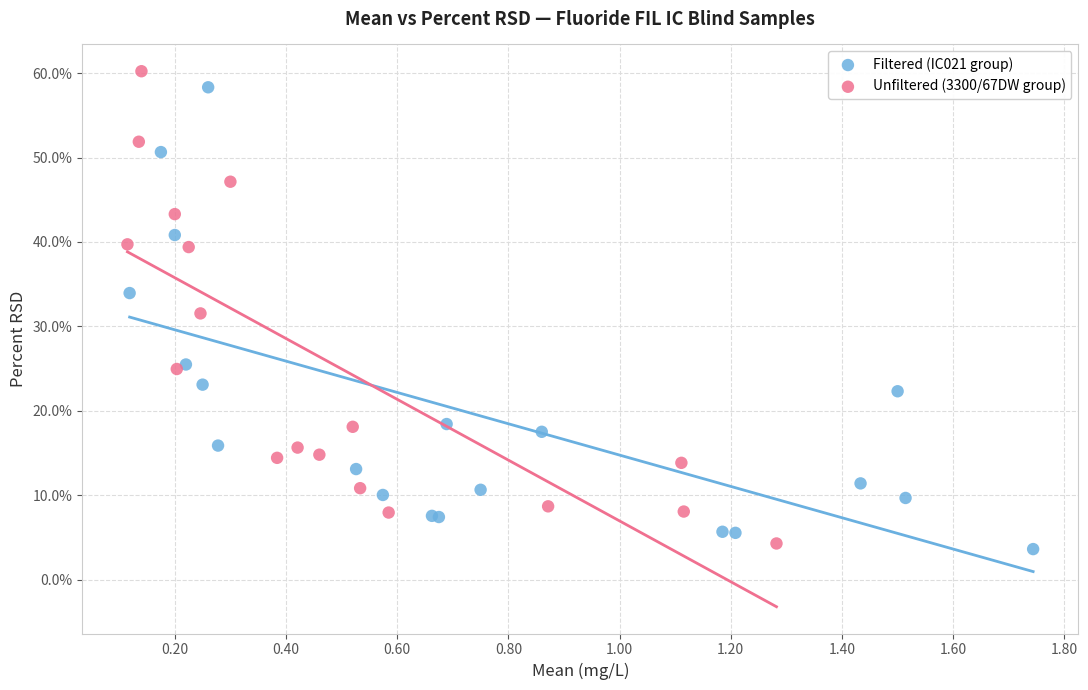

Which series reaches the maximum Y coordinate?

Unfiltered (3300/67DW group)